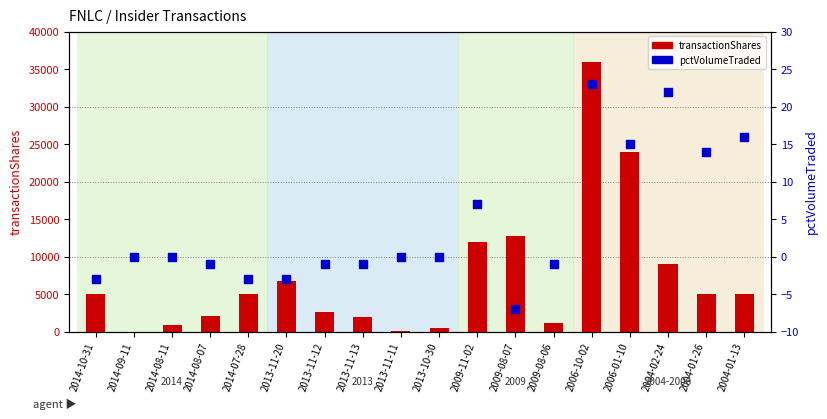

Which series has the largest total across all categories?

transactionShares